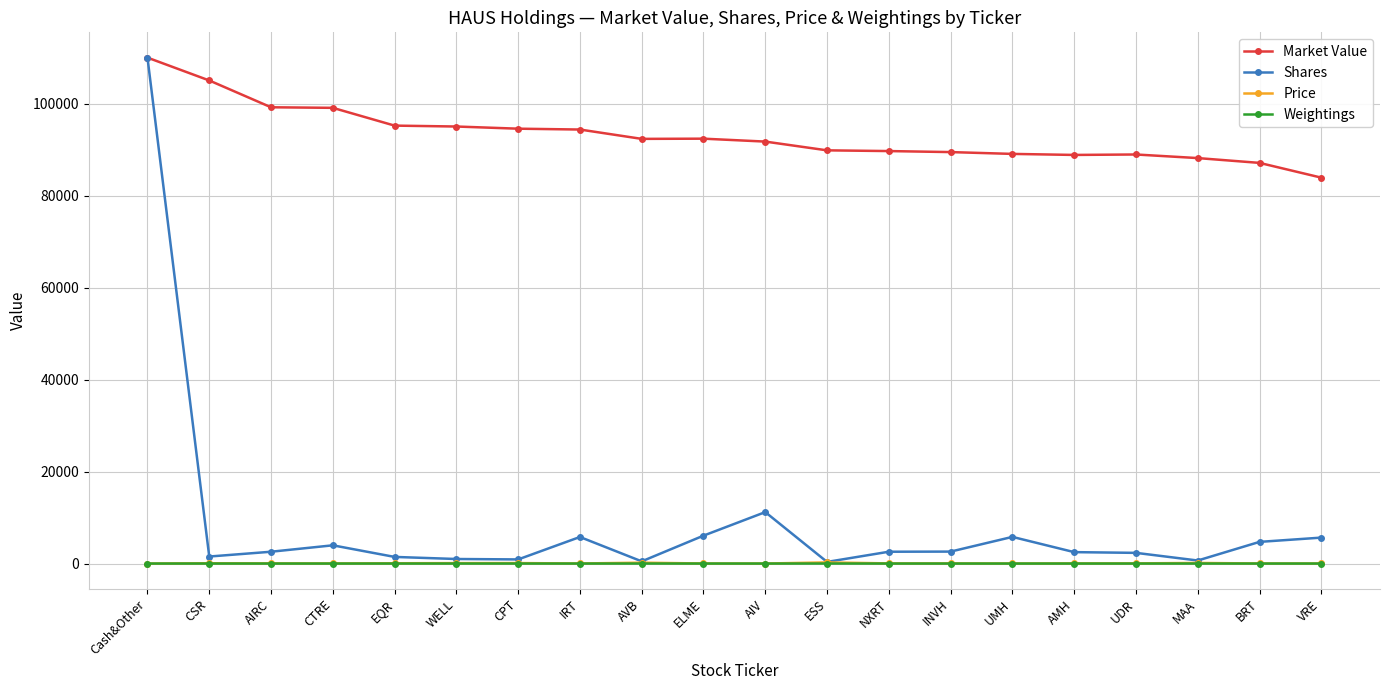

How many distinct data groups are displayed?

4